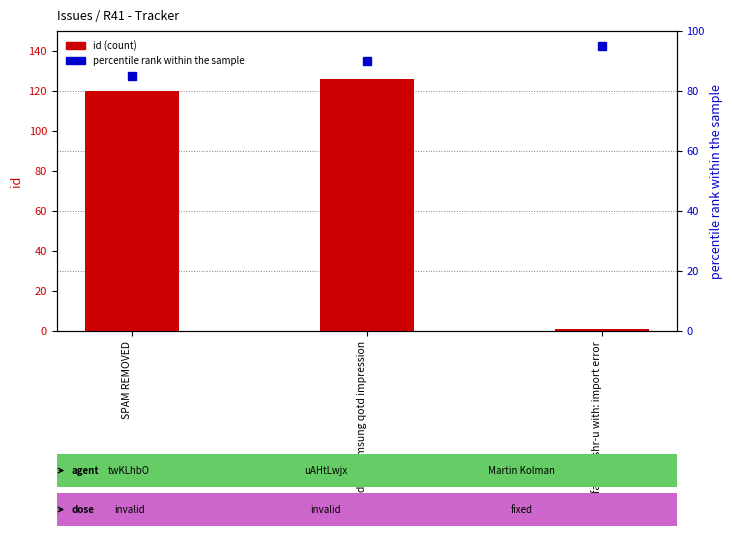

What is the approximate value of percentile rank within the sample at SPAM REMOVED?

85